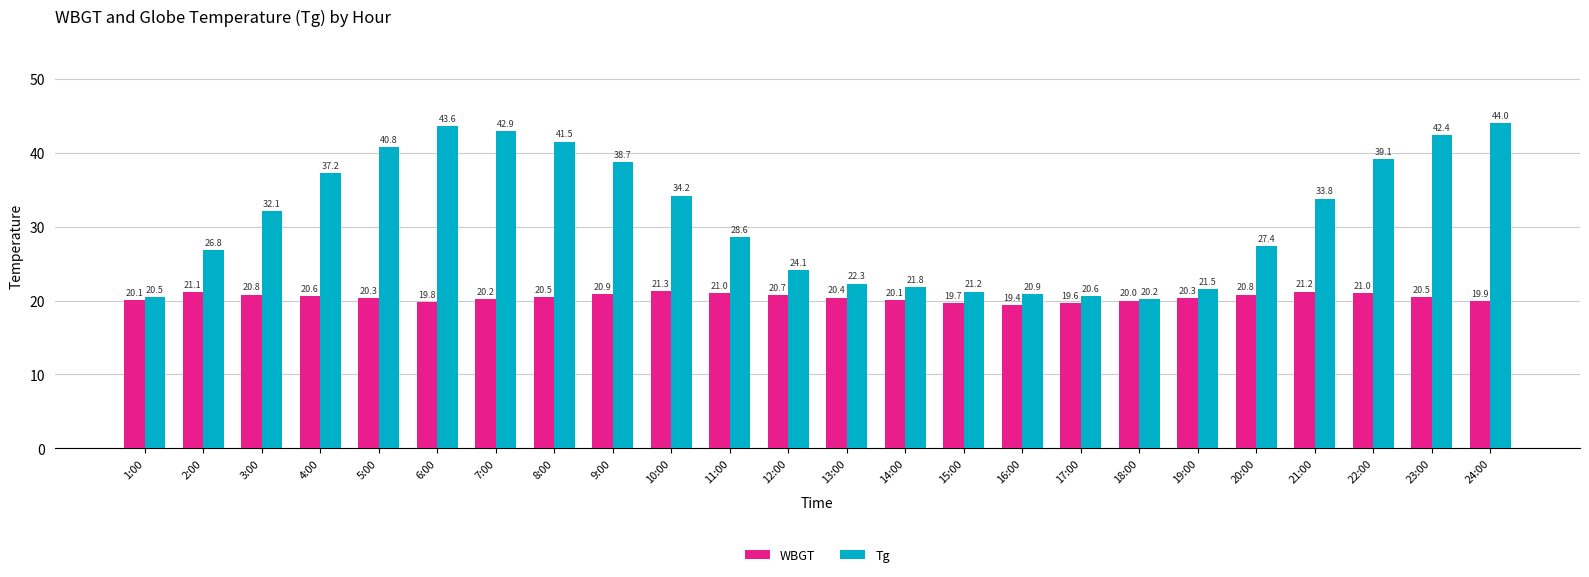

Which label corresponds to the smallest value in the chart?

16:00